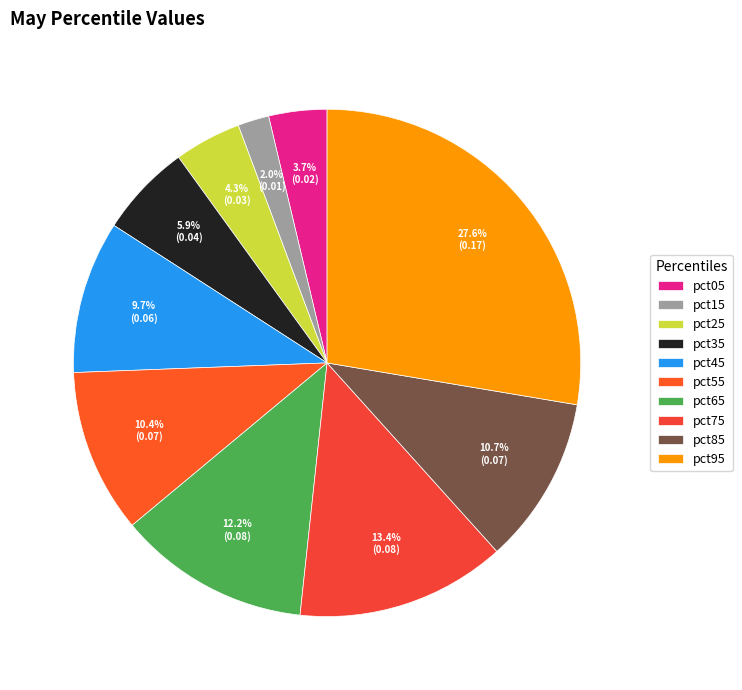

Is it true that pct05 is 11% of the pie?

False